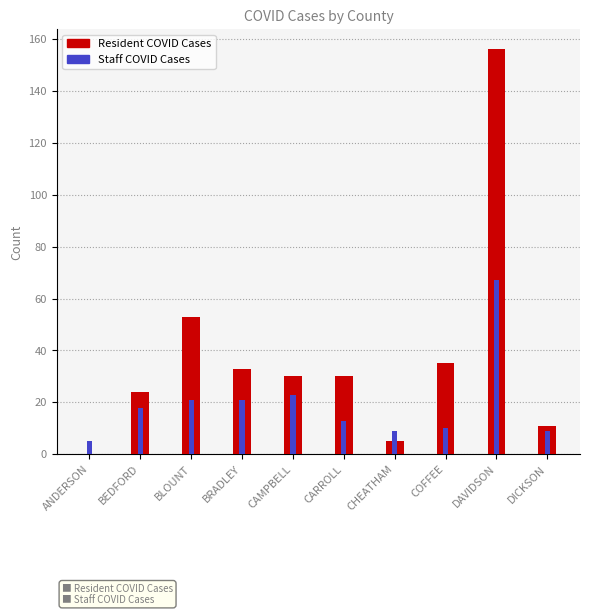

Rank the categories by Staff COVID Cases value from lowest to highest.

ANDERSON, CHEATHAM, DICKSON, COFFEE, CARROLL, BEDFORD, BLOUNT, BRADLEY, CAMPBELL, DAVIDSON